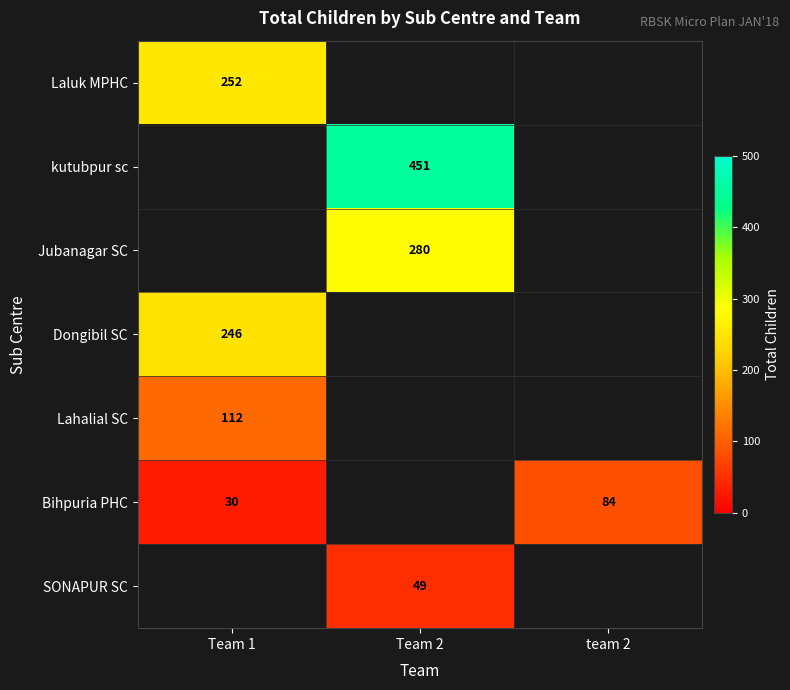

The Bihpuria PHC series shows 30 at Team 1. True or false?

True